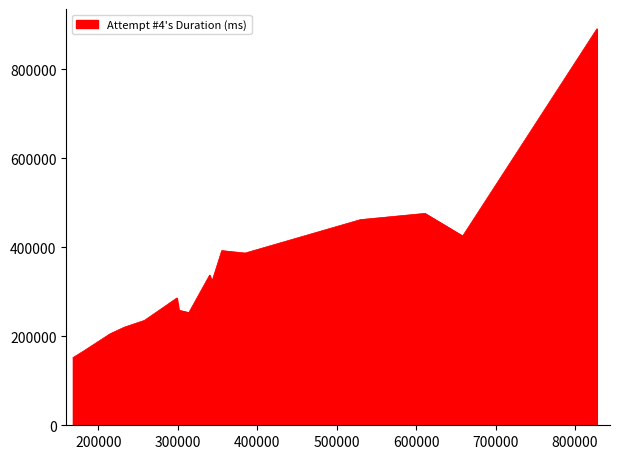

What is the minimum value shown in the chart?

152140